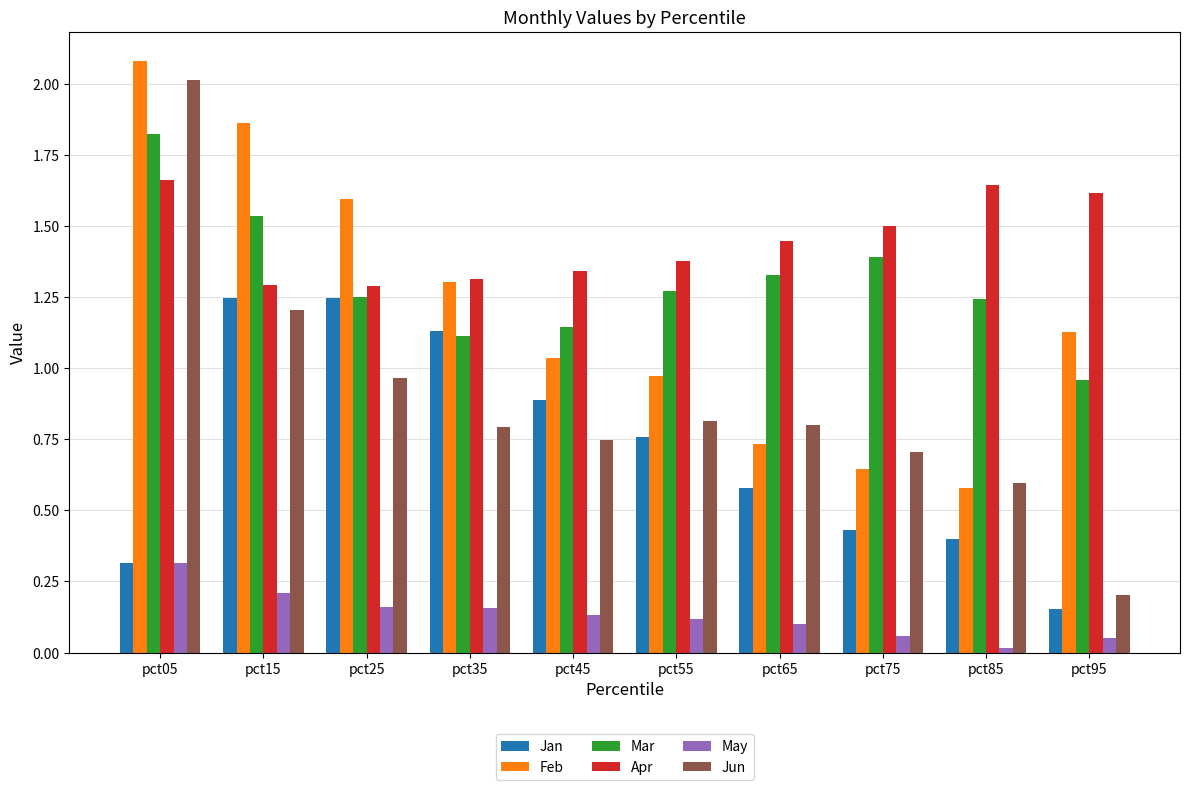

What is the sum of all Jan values?

7.1